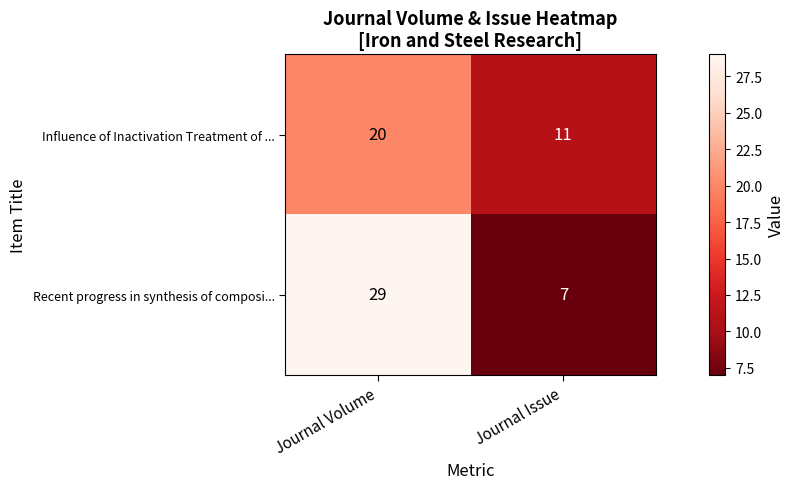

How many series are shown in this chart?

2